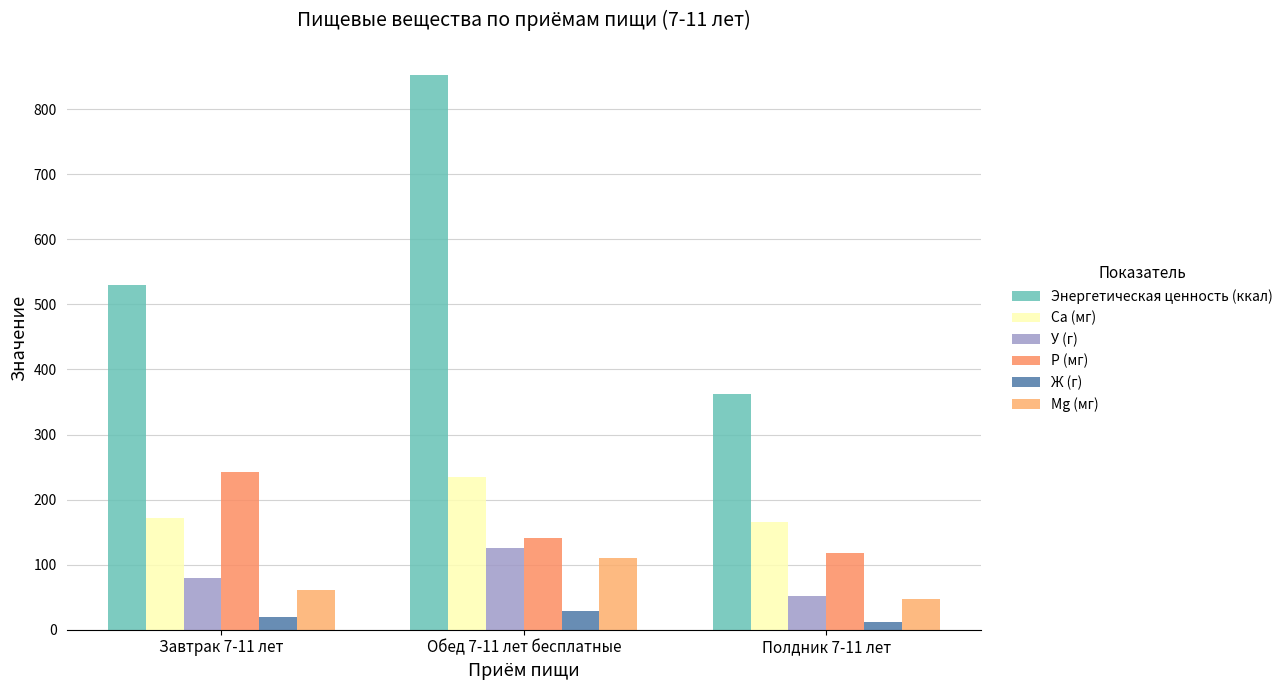

Reading left to right, what are all the values shown in this chart?

Энергетическая ценность (ккал): Завтрак 7-11 лет=529.4	Обед 7-11 лет бесплатные=852.9	Полдник 7-11 лет=362.3
Ca (мг): Завтрак 7-11 лет=171.7	Обед 7-11 лет бесплатные=235.3	Полдник 7-11 лет=165.1
У (г): Завтрак 7-11 лет=79.6	Обед 7-11 лет бесплатные=125.3	Полдник 7-11 лет=52.4
P (мг): Завтрак 7-11 лет=242.1	Обед 7-11 лет бесплатные=140.9	Полдник 7-11 лет=117.8
Ж (г): Завтрак 7-11 лет=20.0	Обед 7-11 лет бесплатные=28.0	Полдник 7-11 лет=11.8
Mg (мг): Завтрак 7-11 лет=61.6	Обед 7-11 лет бесплатные=110.9	Полдник 7-11 лет=47.2